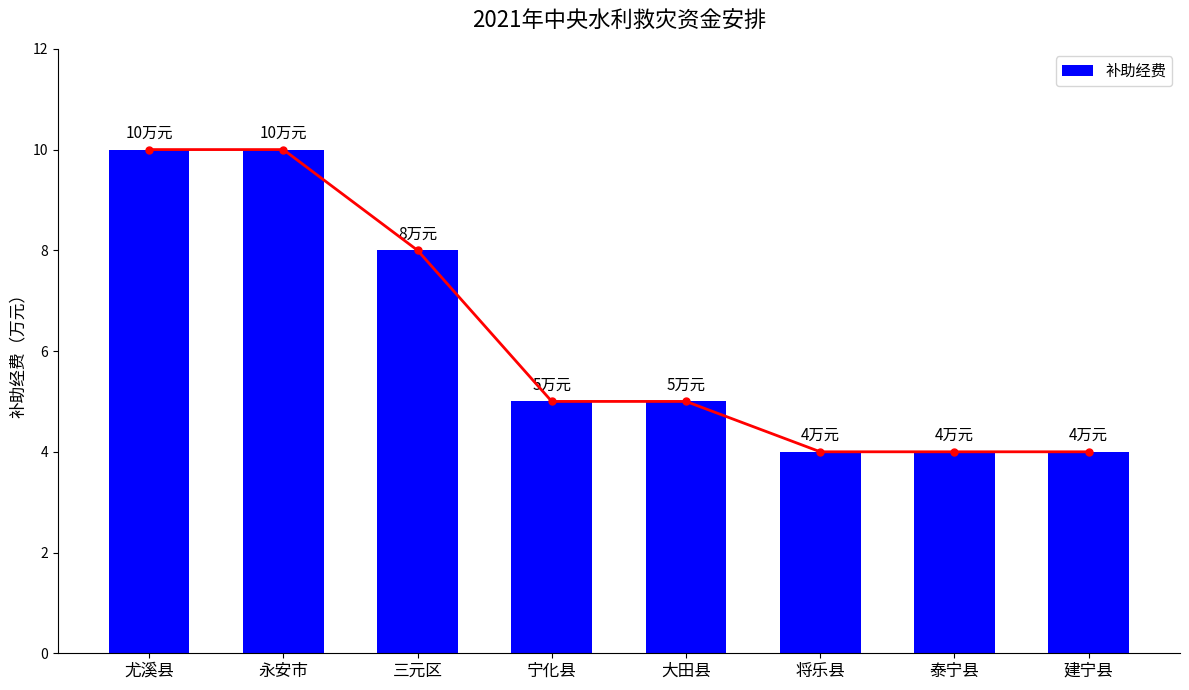

What position from the left is 将乐县?

6